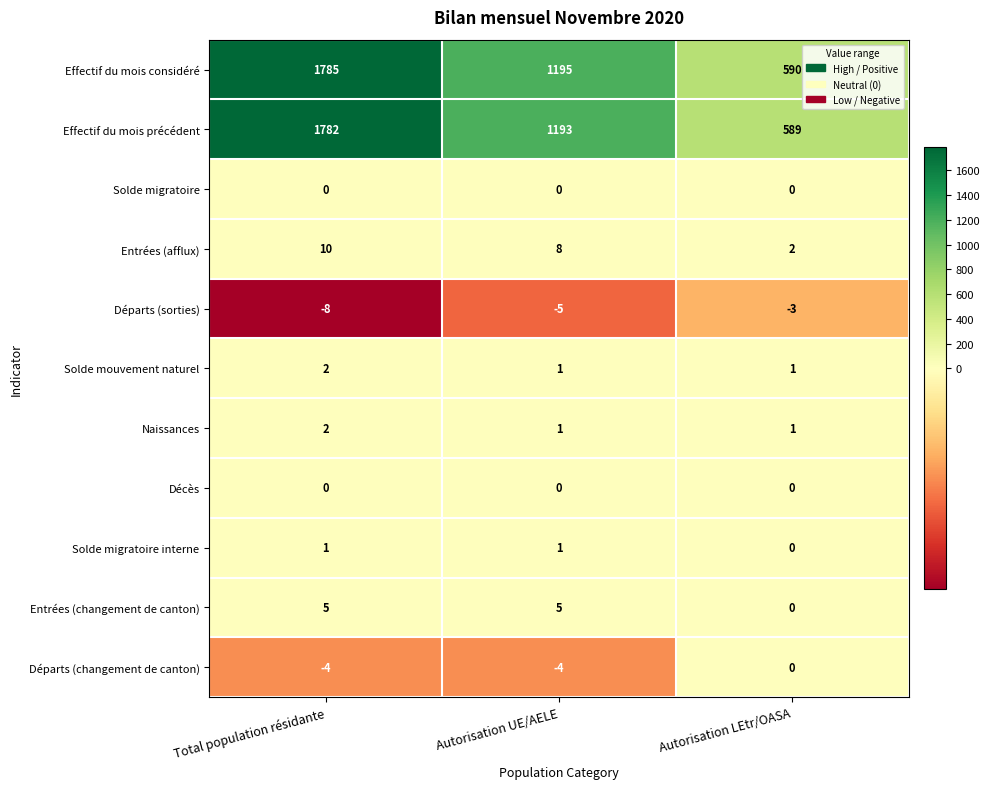

What is the sum of the Effectif du mois considéré values at Autorisation LEtr/OASA and Total population résidante?

2375